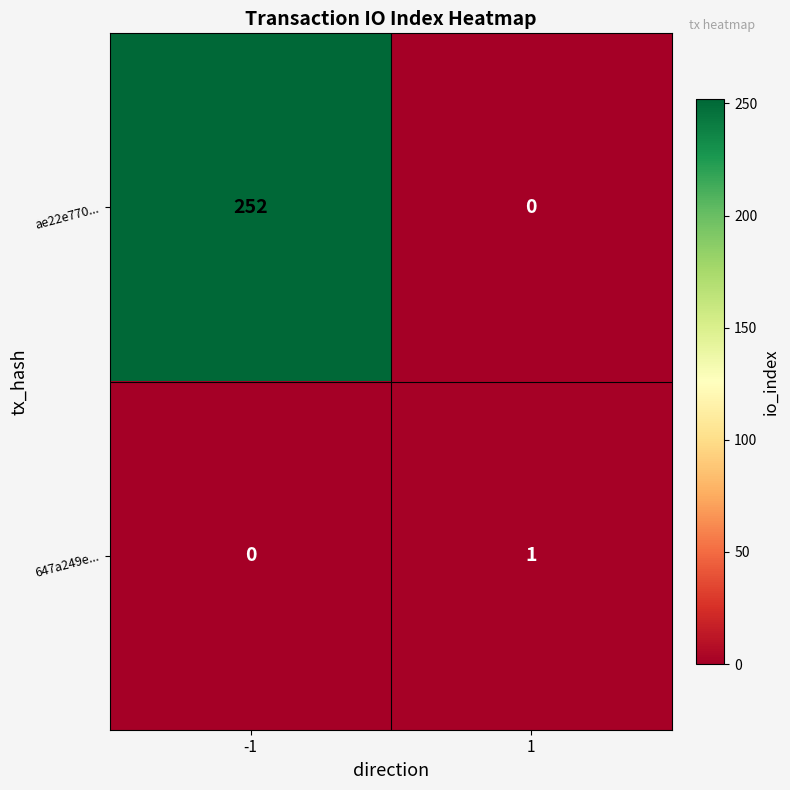

At 1, list the series in order from largest to smallest.

647a249e..., ae22e770...